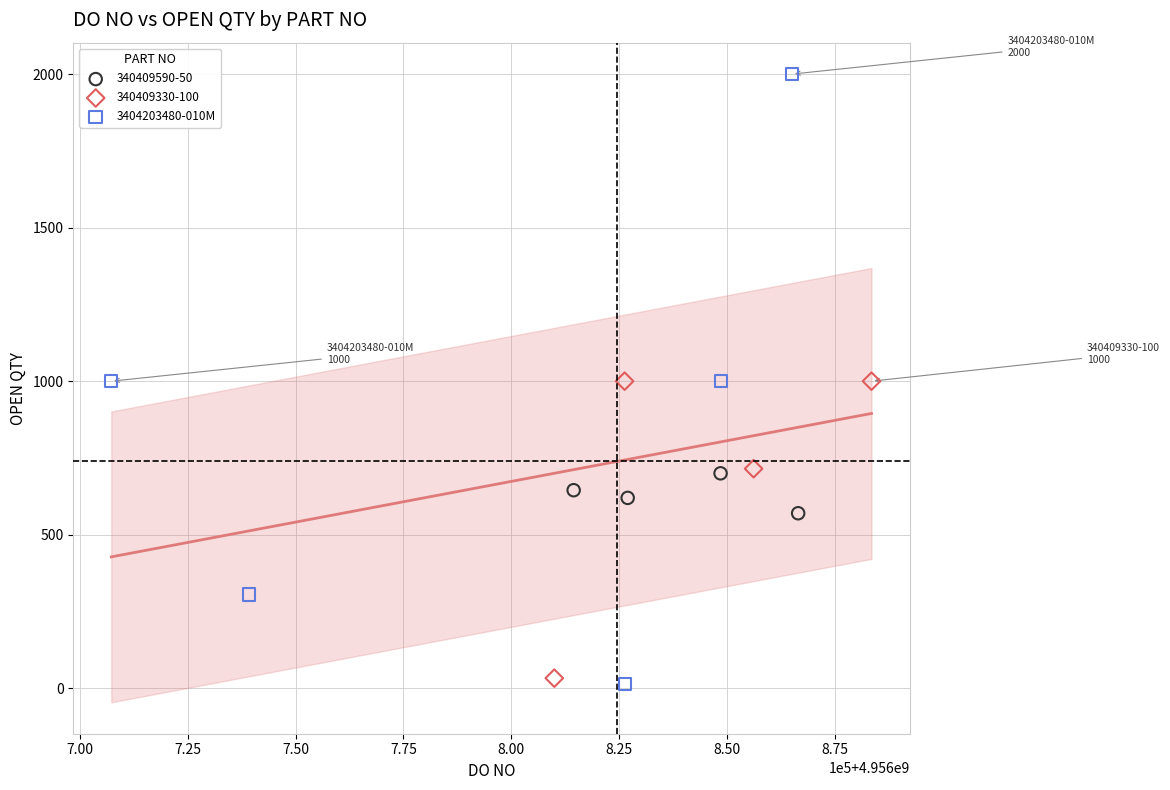

Which series has the widest spread of Y values?

3404203480-010M